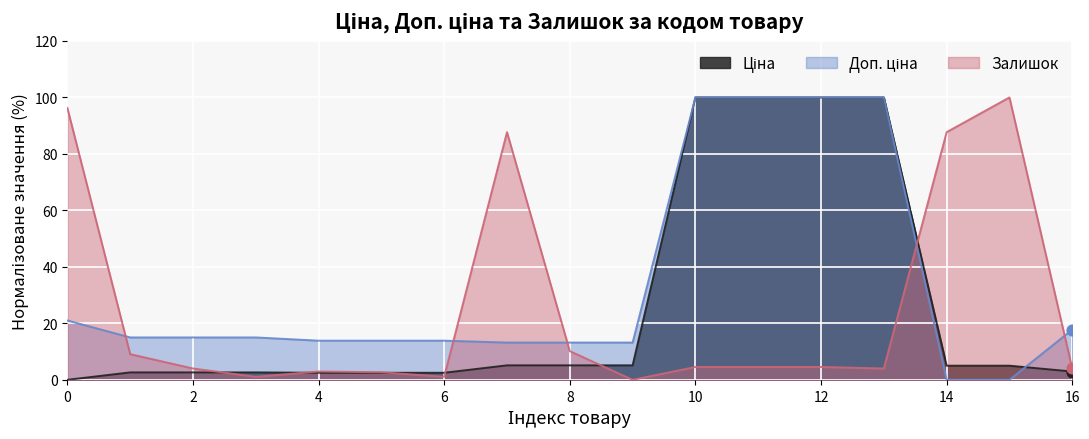

At how many categories does at least one series exceed 80?

8